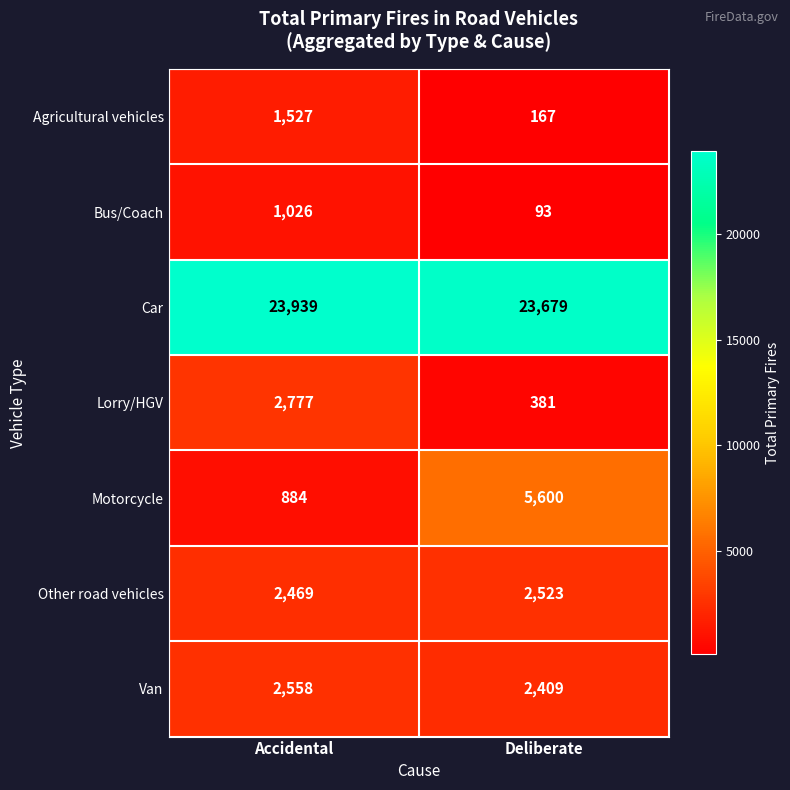

What is the total value across all series at Deliberate?

34852